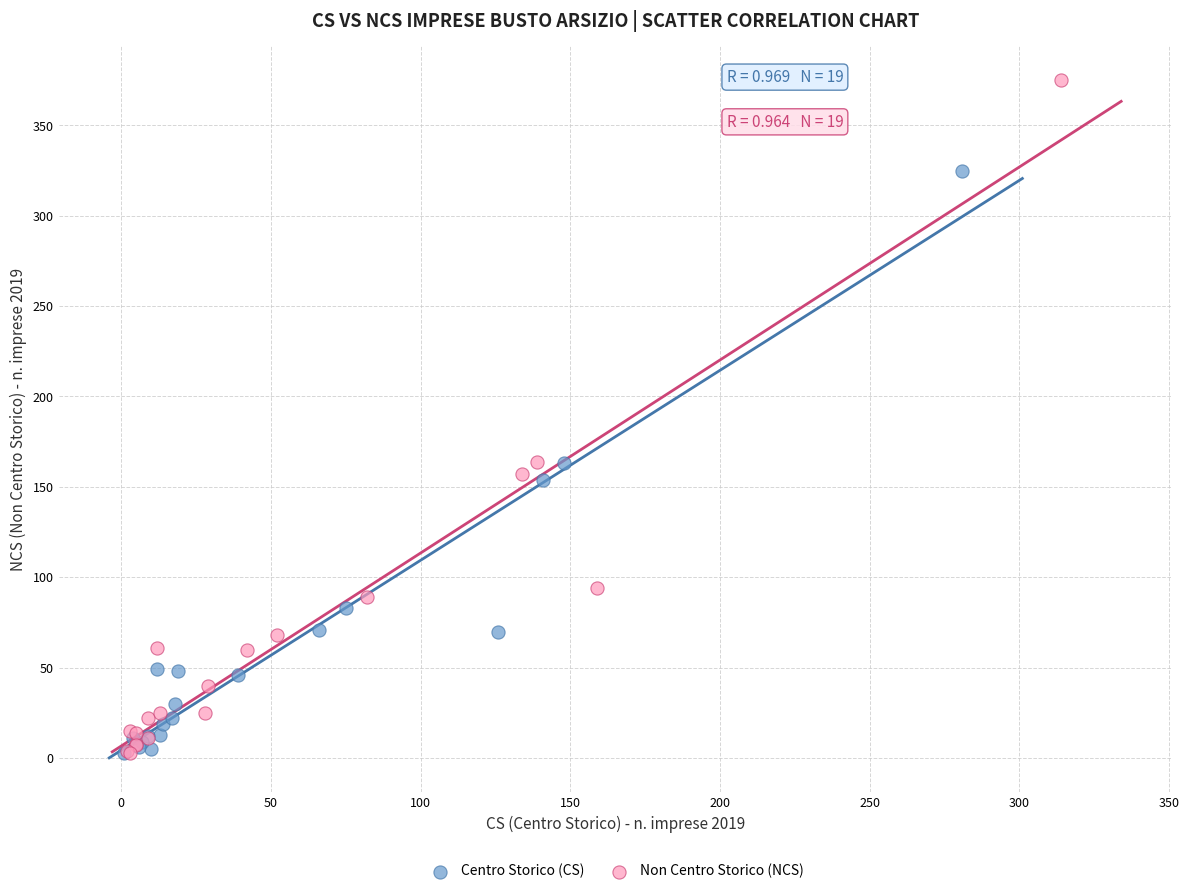

Which series has the largest Y range (max minus min)?

Non Centro Storico (NCS)